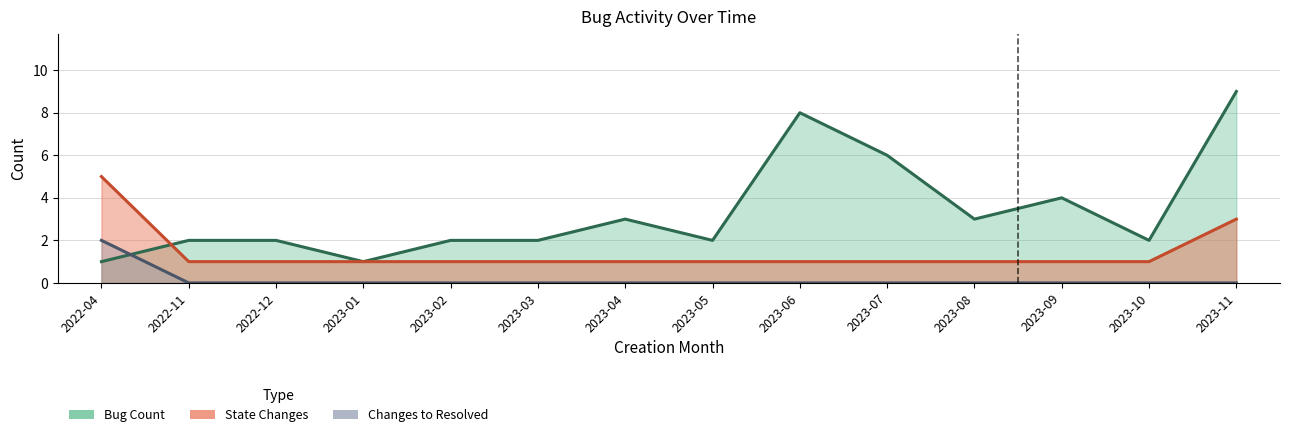

The Bug Count series shows 3 at 2023-03. True or false?

False